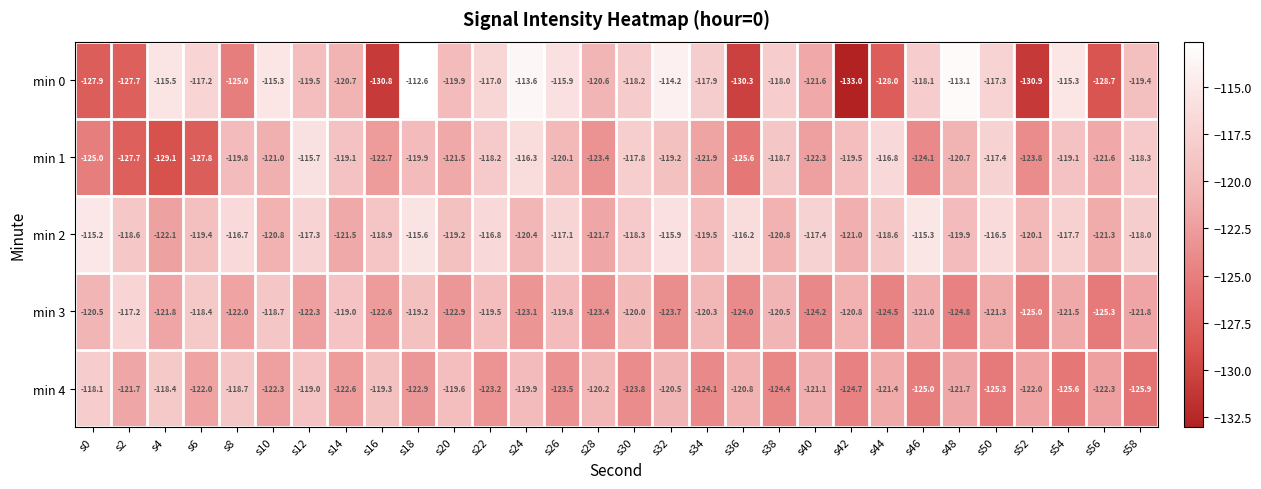

What is the sum of all min 3 values?

-3649.1